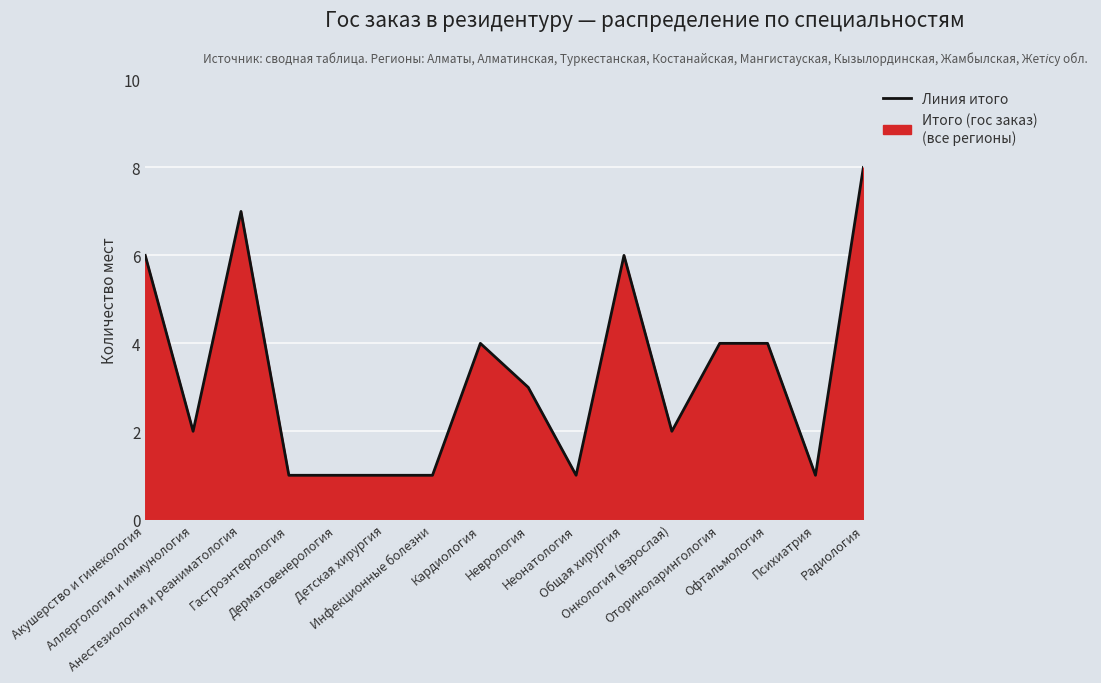

What is the smallest value displayed?

1